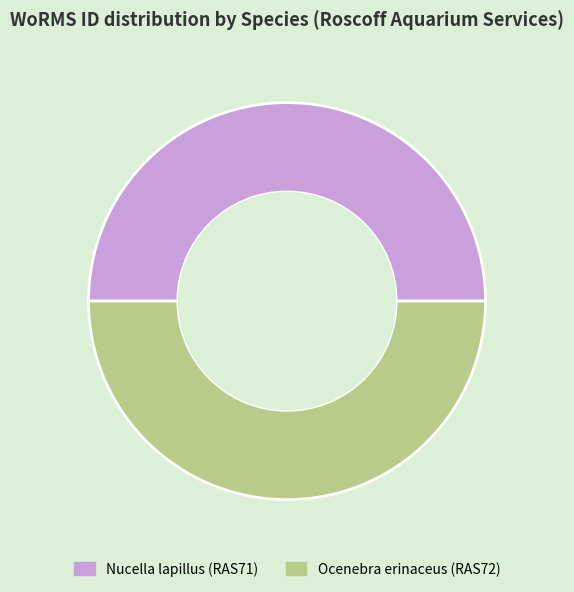

How many slices are in this pie chart?

2